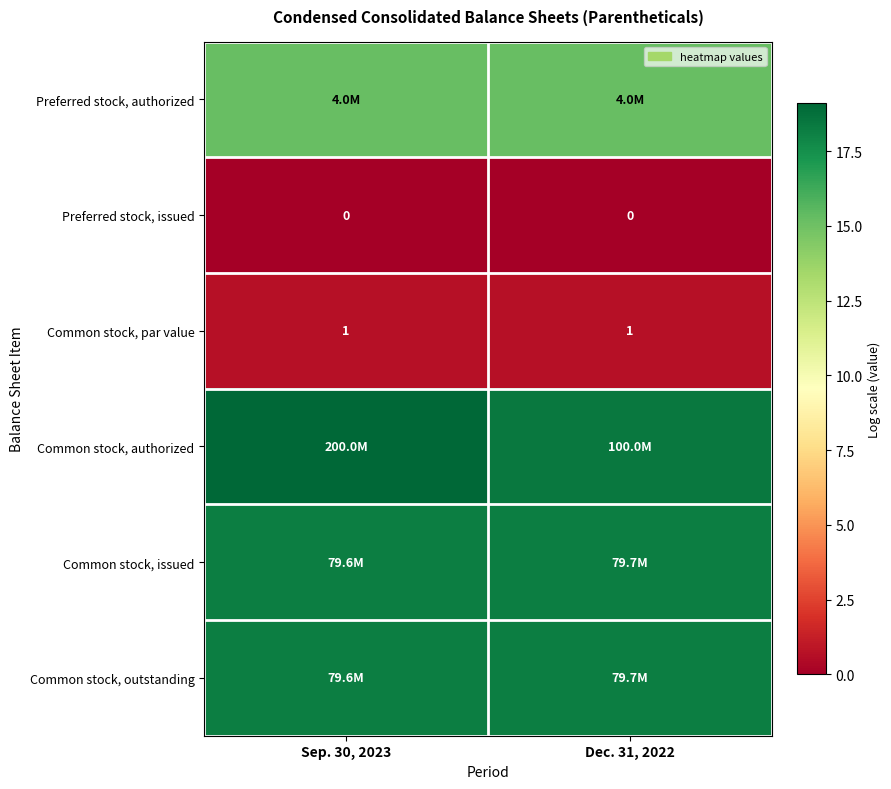

What is the difference between the highest and lowest values at Dec. 31, 2022?

18.4